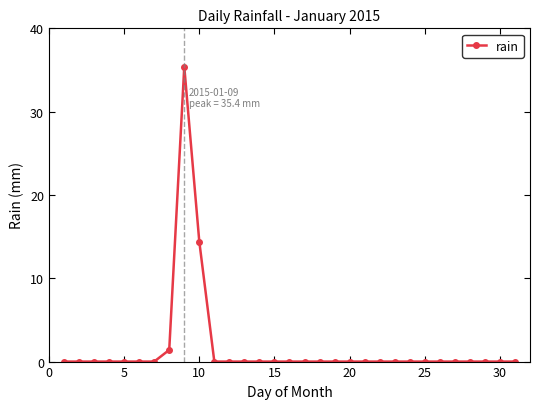

What is the difference between the maximum and minimum values?

35.4